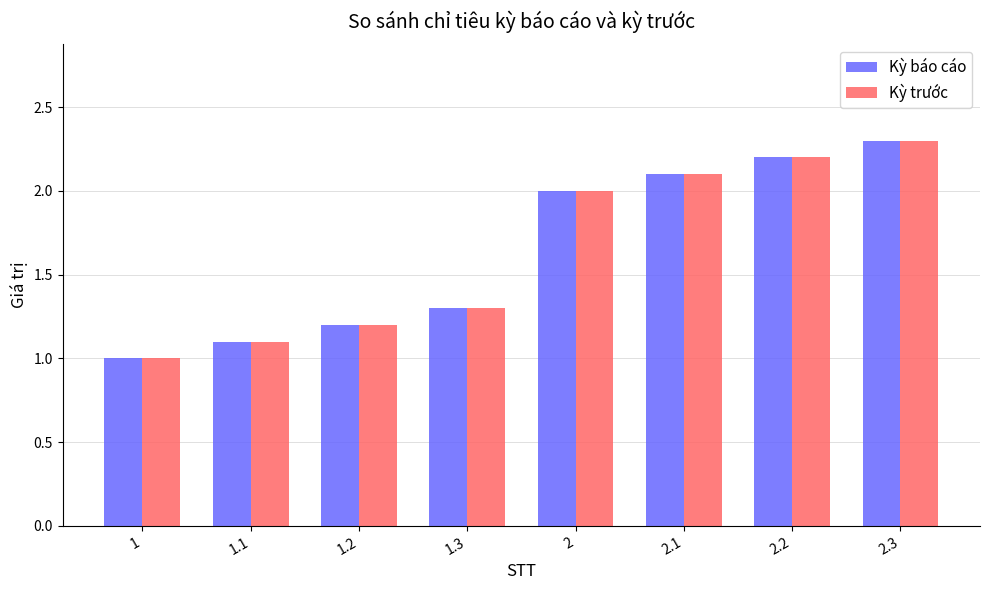

What is the value of the Kỳ báo cáo bar at the 5th from the left?

2.0